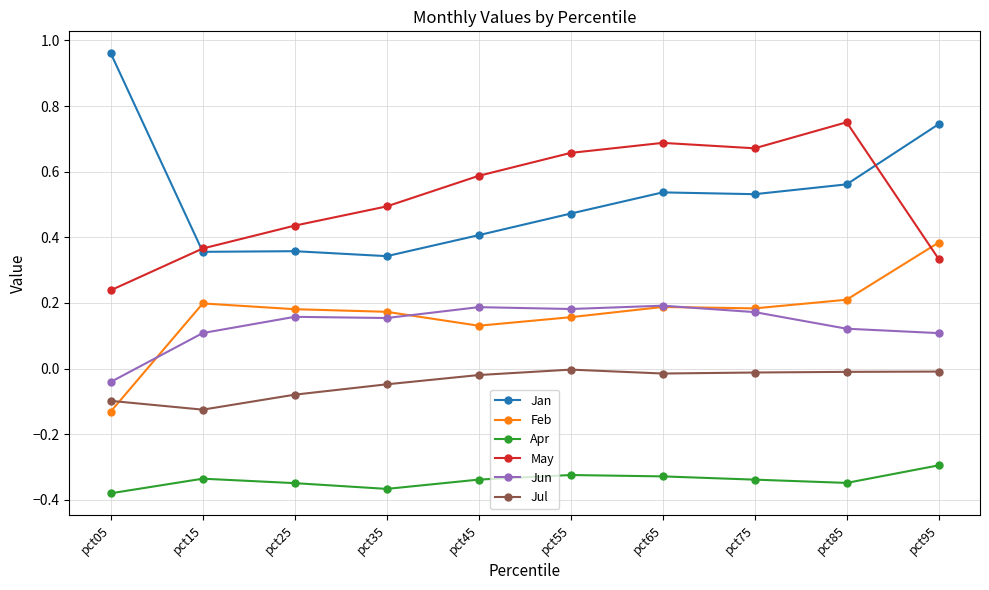

Between pct25 and pct65, which series saw the biggest shift?

May